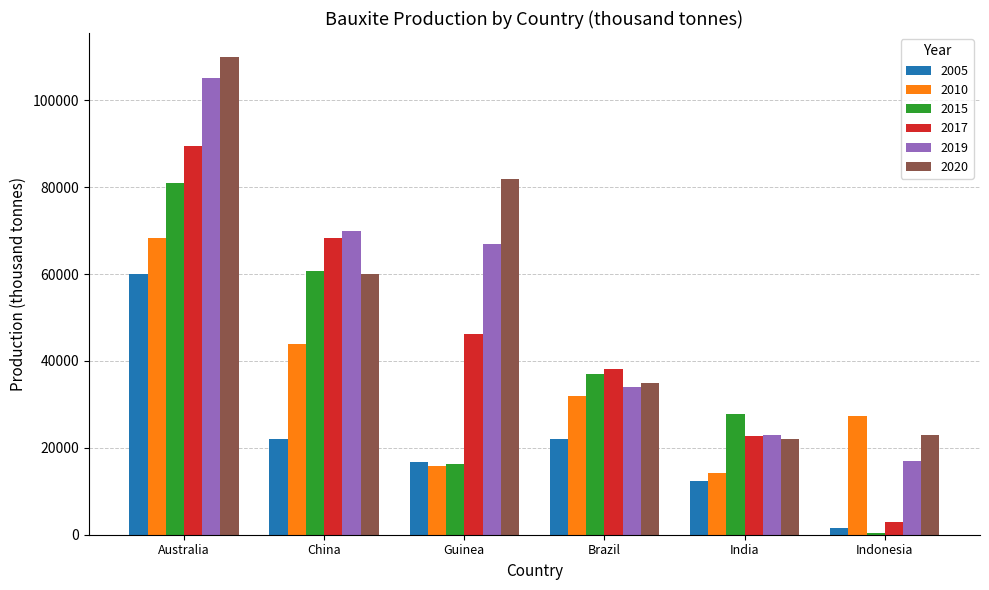

Rank the series by their maximum value, from lowest to highest.

2005, 2010, 2015, 2017, 2019, 2020